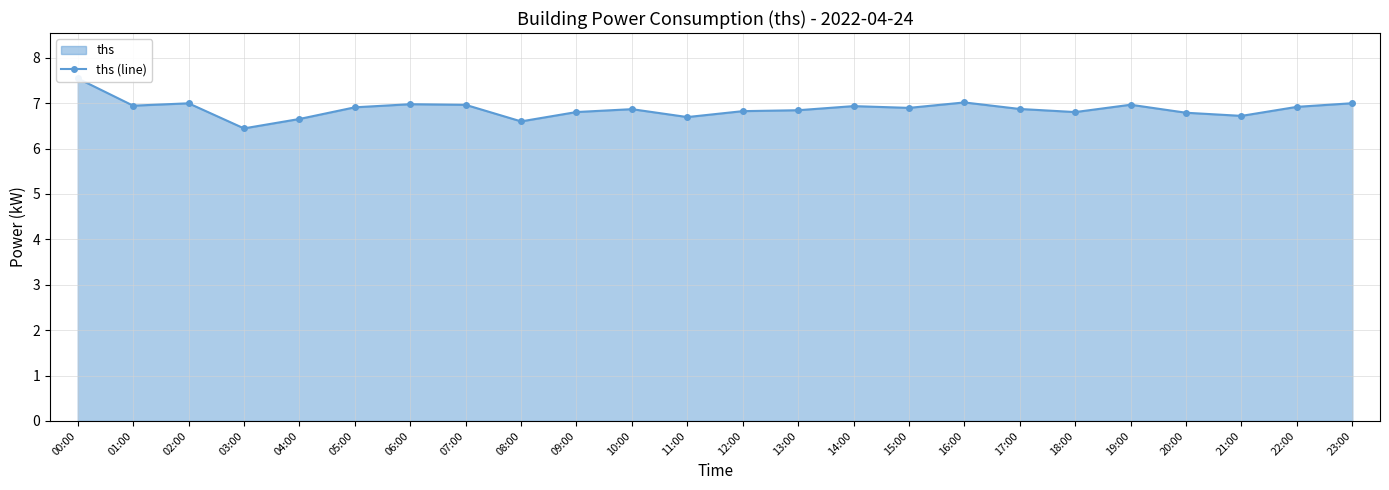

List the labels in order of value, largest first.

00:00, 16:00, 23:00, 02:00, 06:00, 19:00, 07:00, 01:00, 14:00, 22:00, 05:00, 15:00, 17:00, 10:00, 13:00, 12:00, 09:00, 18:00, 20:00, 21:00, 11:00, 04:00, 08:00, 03:00